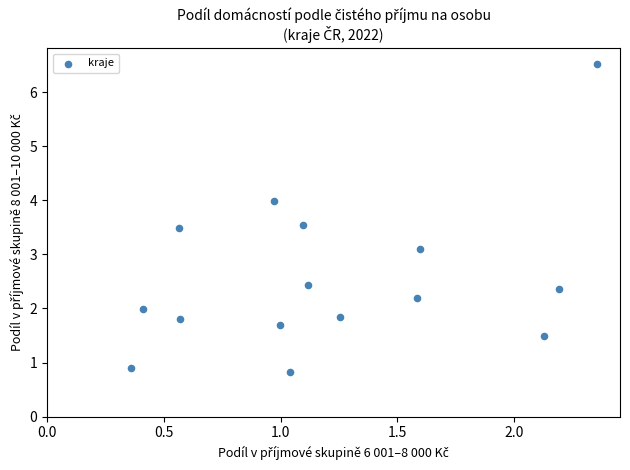

What Y value in the scatter plot is closest to 3?

3.1